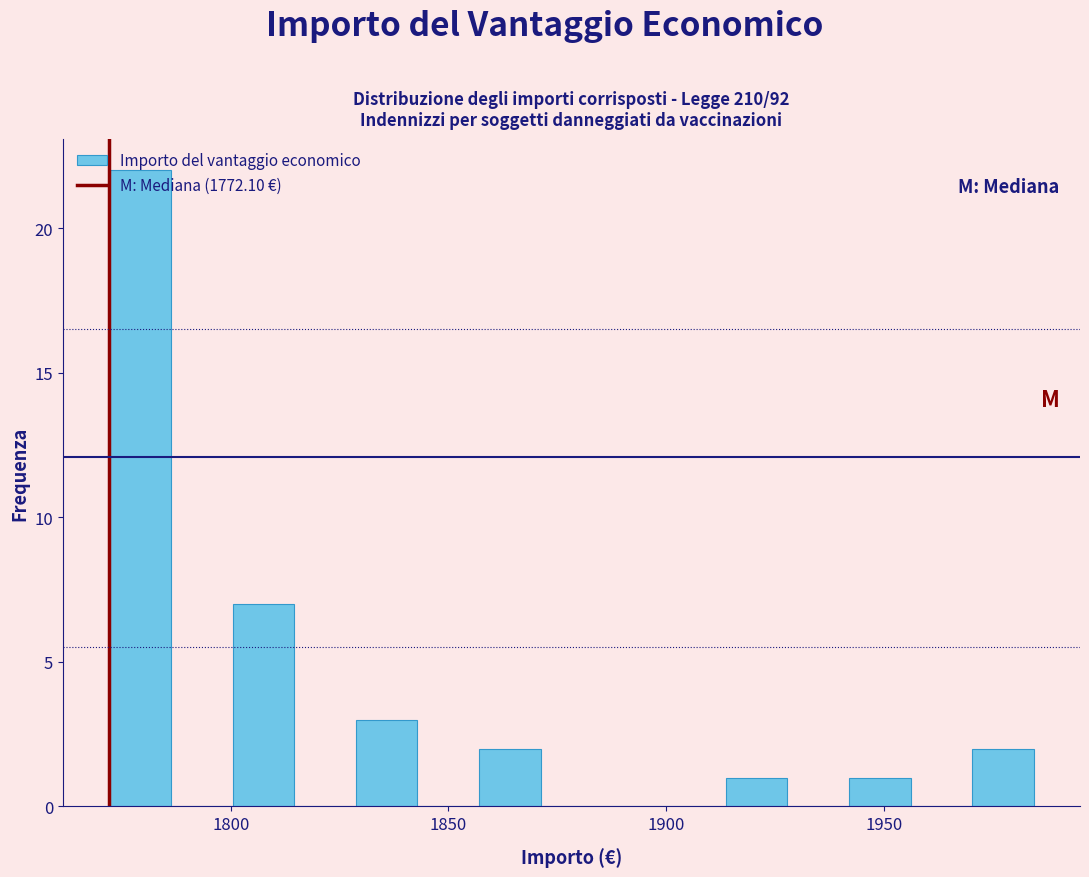

Read against the x-axis, roughly where is the centre of the tallest bar?

1780